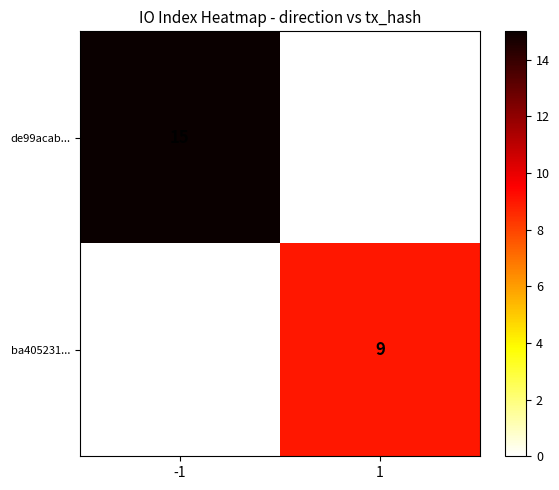

List the series in order of their overall mean, lowest first.

ba405231..., de99acab...